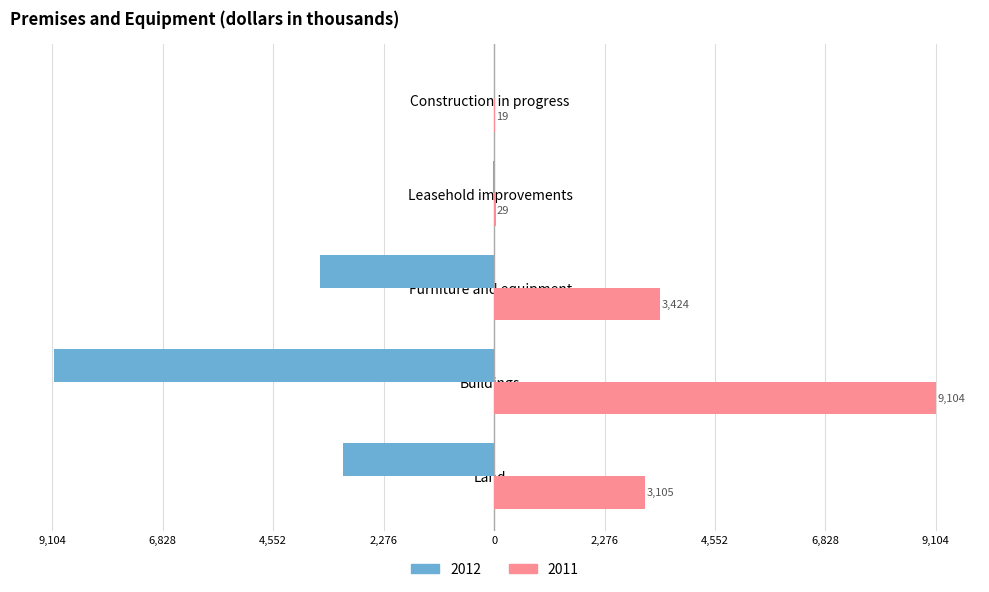

What are all the series names shown in the legend?

2012, 2011